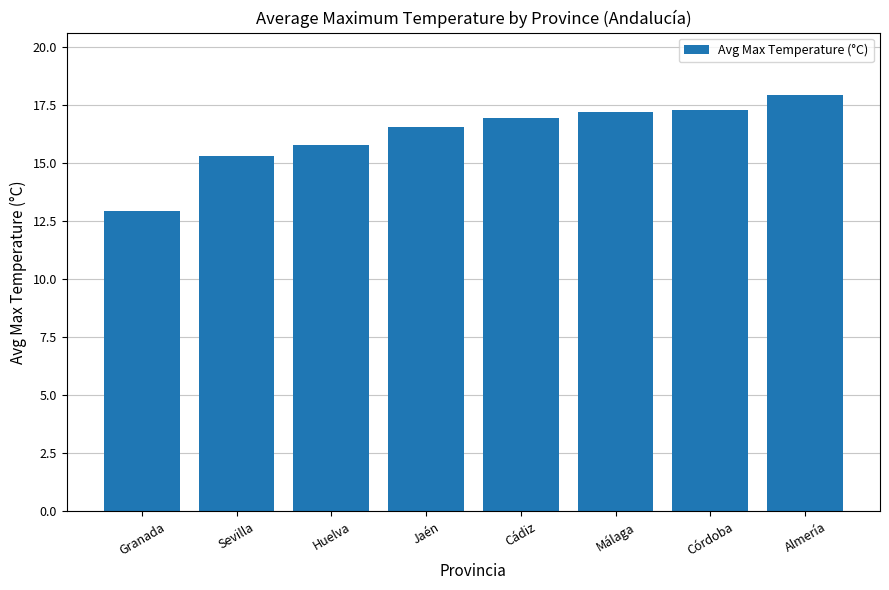

What is the sum of the values at Jaén and Sevilla?

31.9